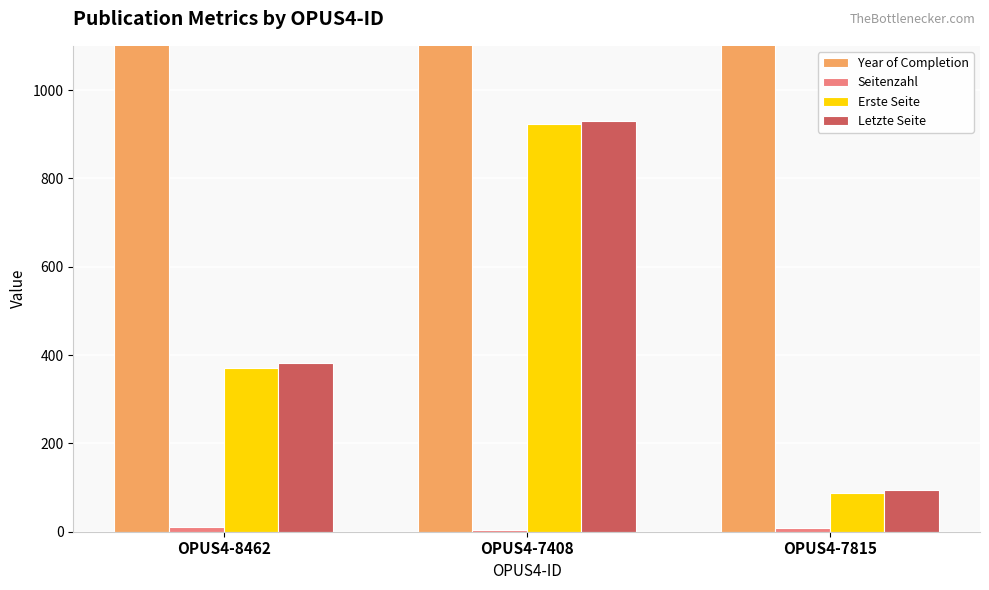

What are all the series names shown in the legend?

Year of Completion, Seitenzahl, Erste Seite, Letzte Seite